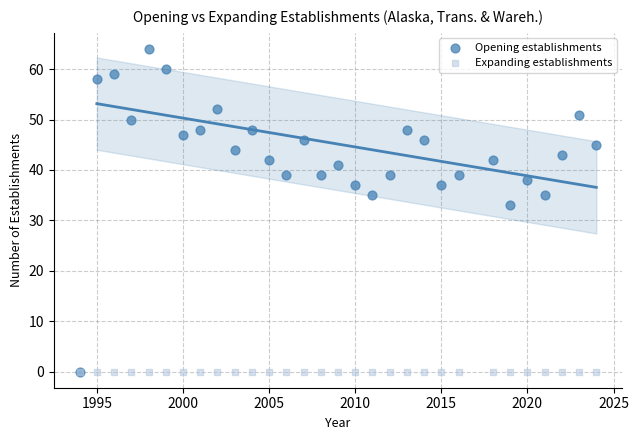

In the Opening establishments series, what Y value is closest to 32?

33